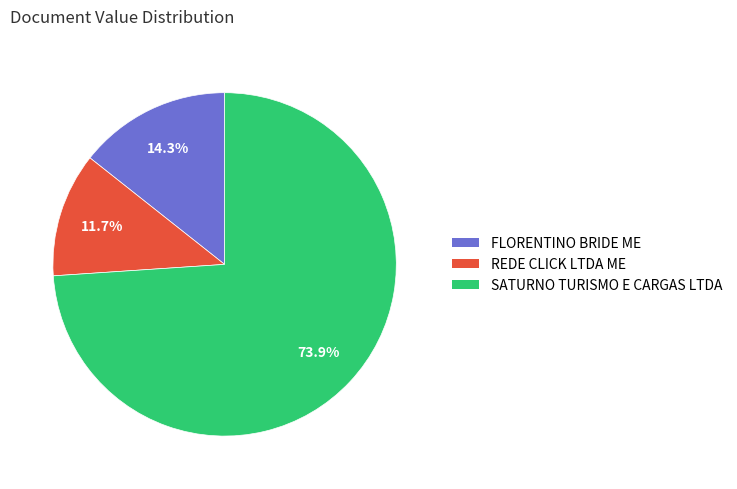

How many segments does this pie chart have?

3